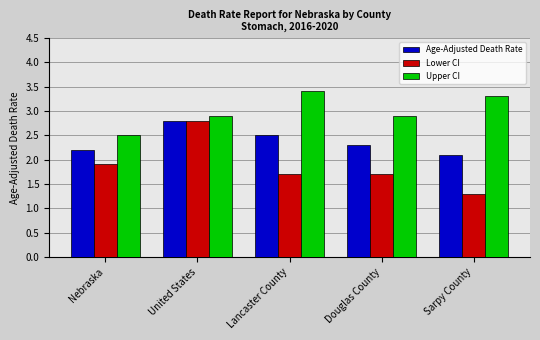

What is the sum of all Age-Adjusted Death Rate values?

11.9